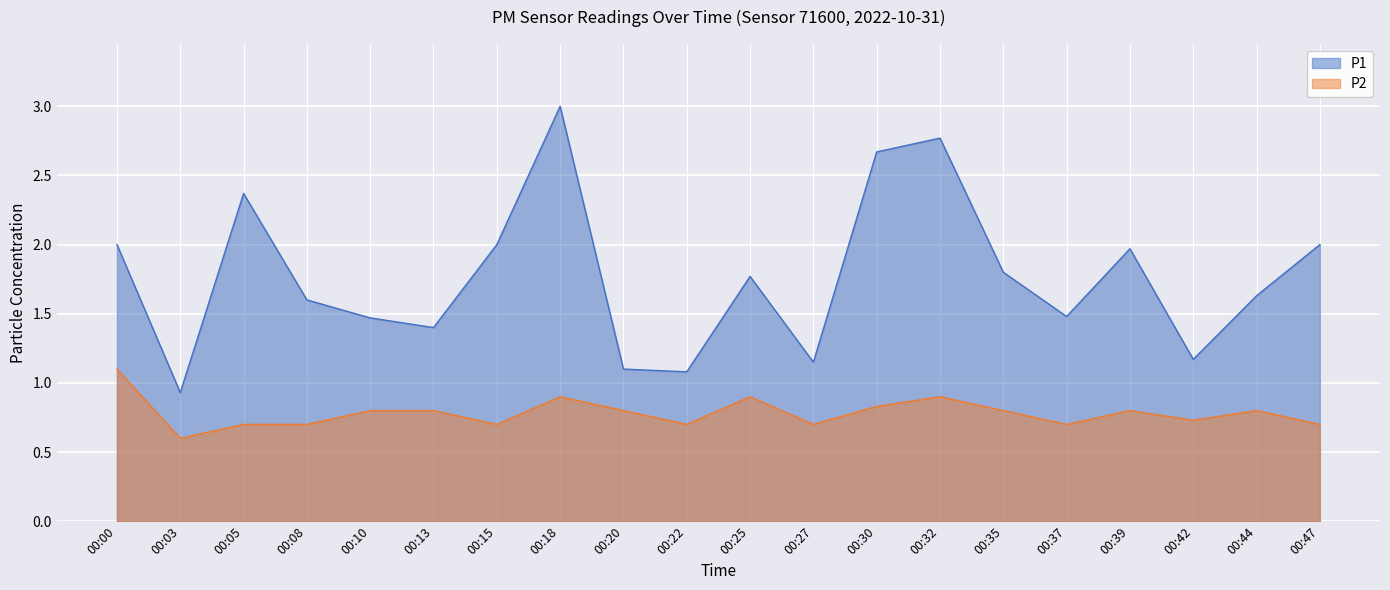

How many data points in P1 are less than 1?

1